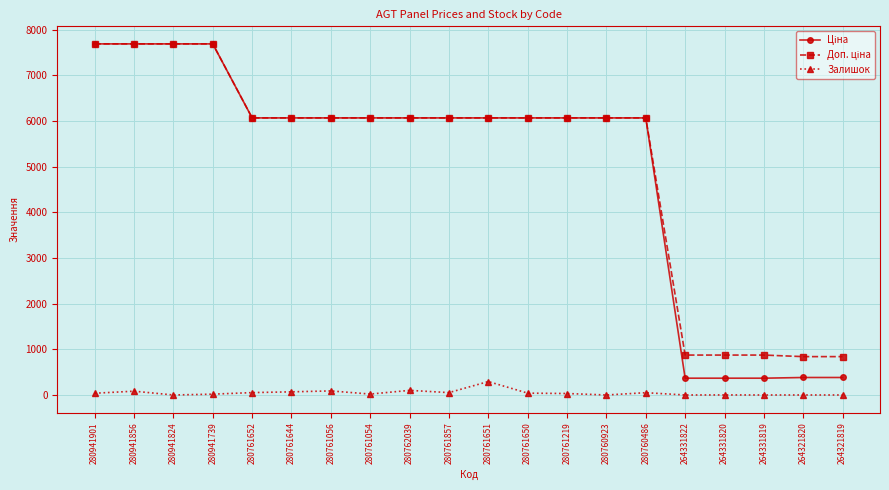

True or false: Залишок has a value of 101.0 at 280762039.

True